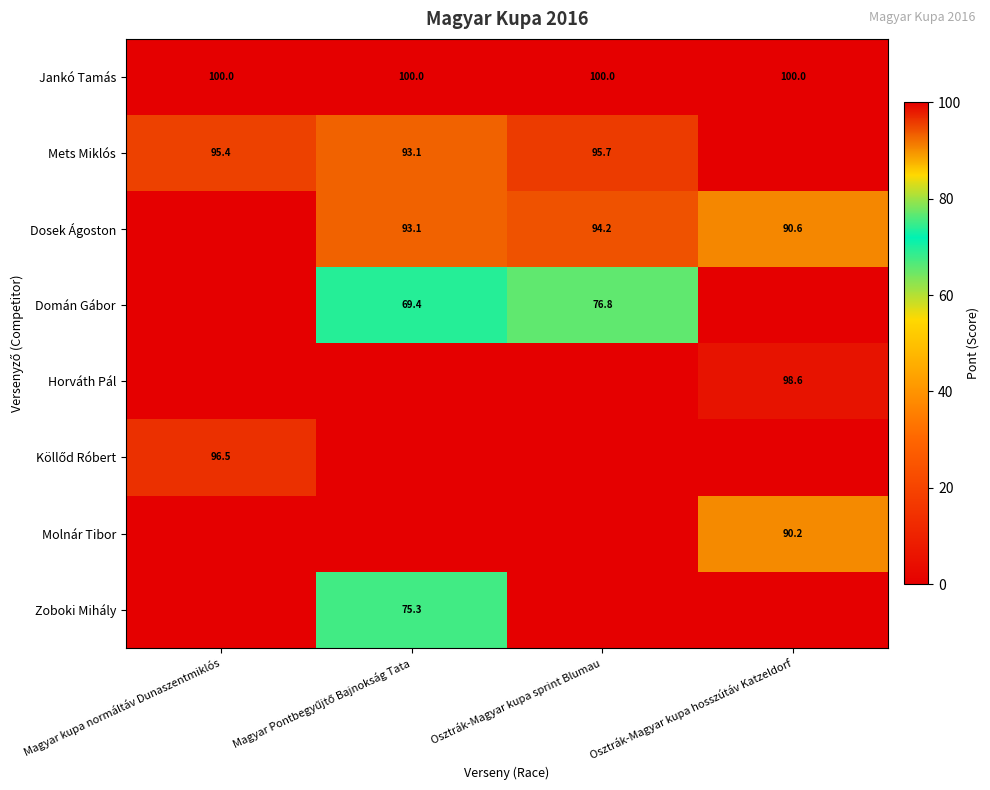

What is the sum of all Jankó Tamás values?

400.0